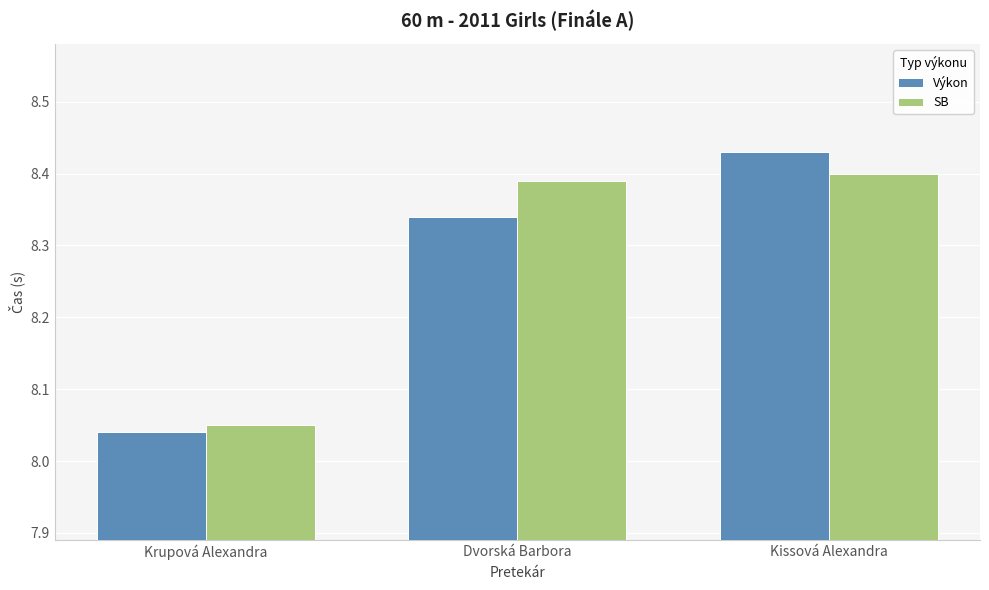

True or false: SB has a value of 2.7 at Dvorská Barbora.

False